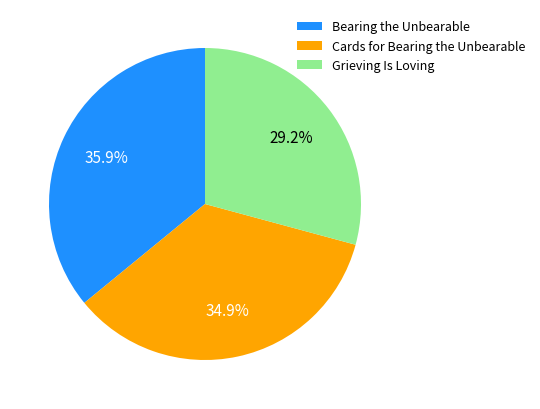

Which category has the biggest portion of the pie?

Bearing the Unbearable